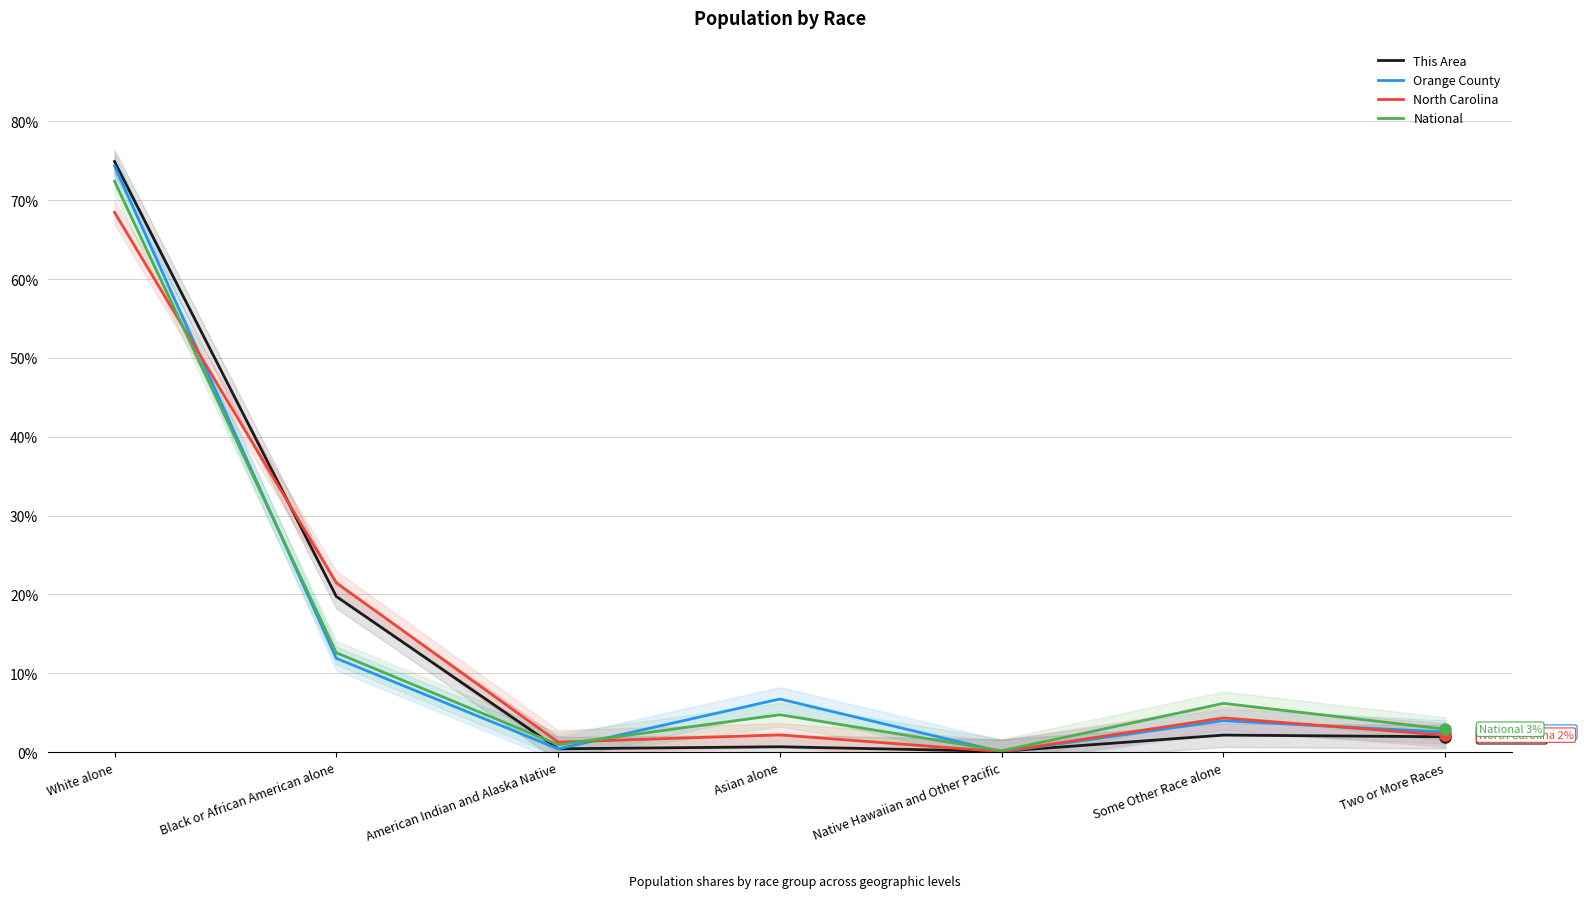

List the series in order of their peak value, lowest first.

North Carolina, National, Orange County, This Area